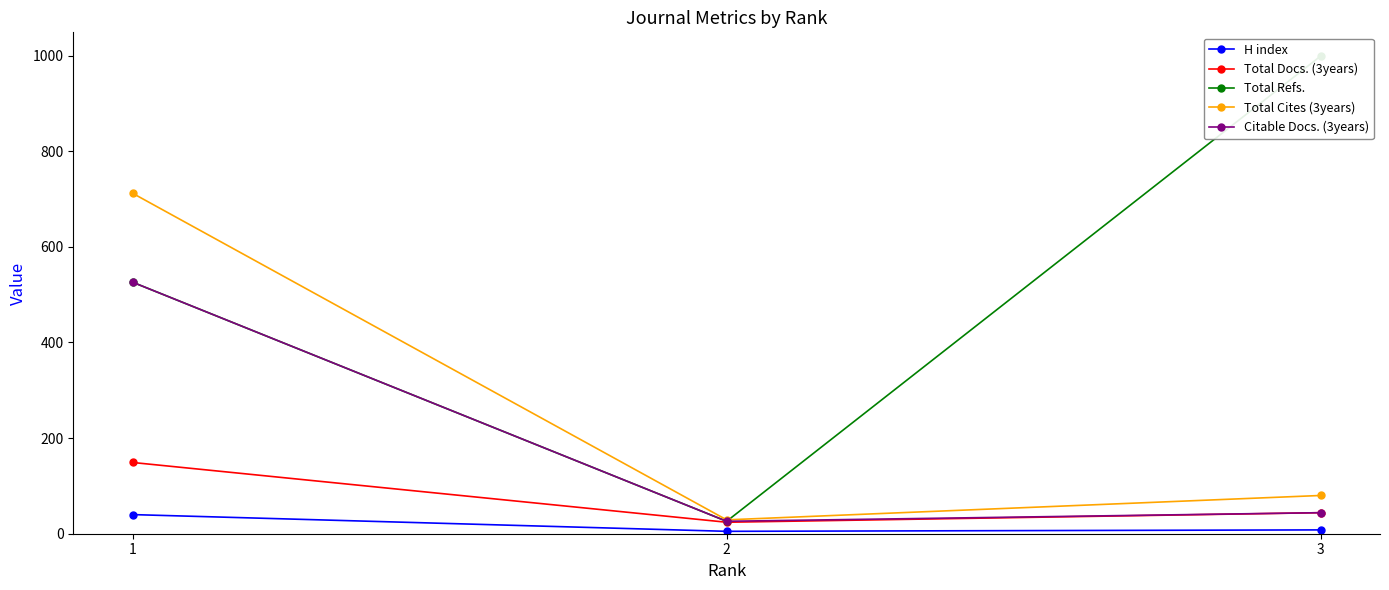

What is the value of the Total Docs. (3years) point at the 2nd from the left?

24